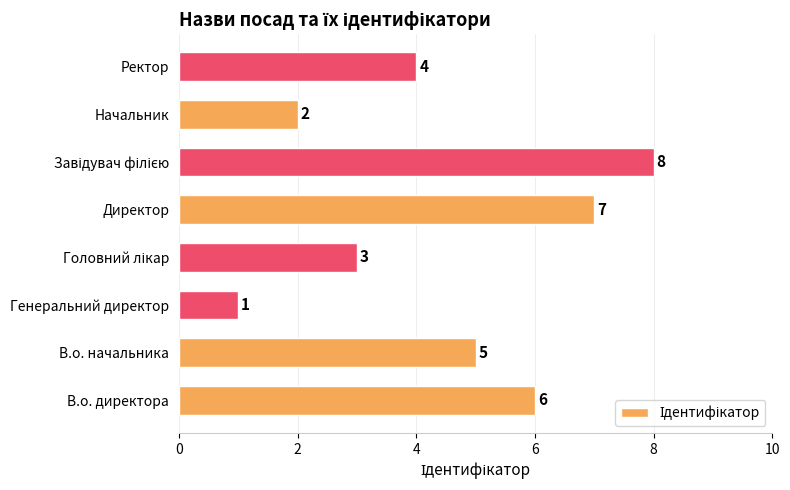

Where is the data nearest to the value 4?

Ректор